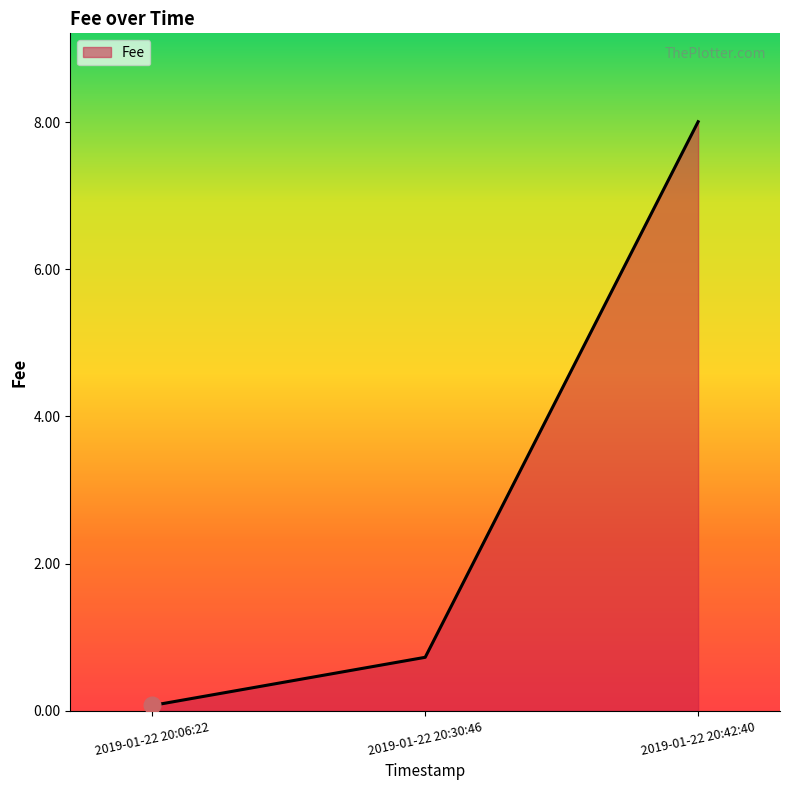

List the labels in order of value, largest first.

2019-01-22 20:42:40, 2019-01-22 20:30:46, 2019-01-22 20:06:22